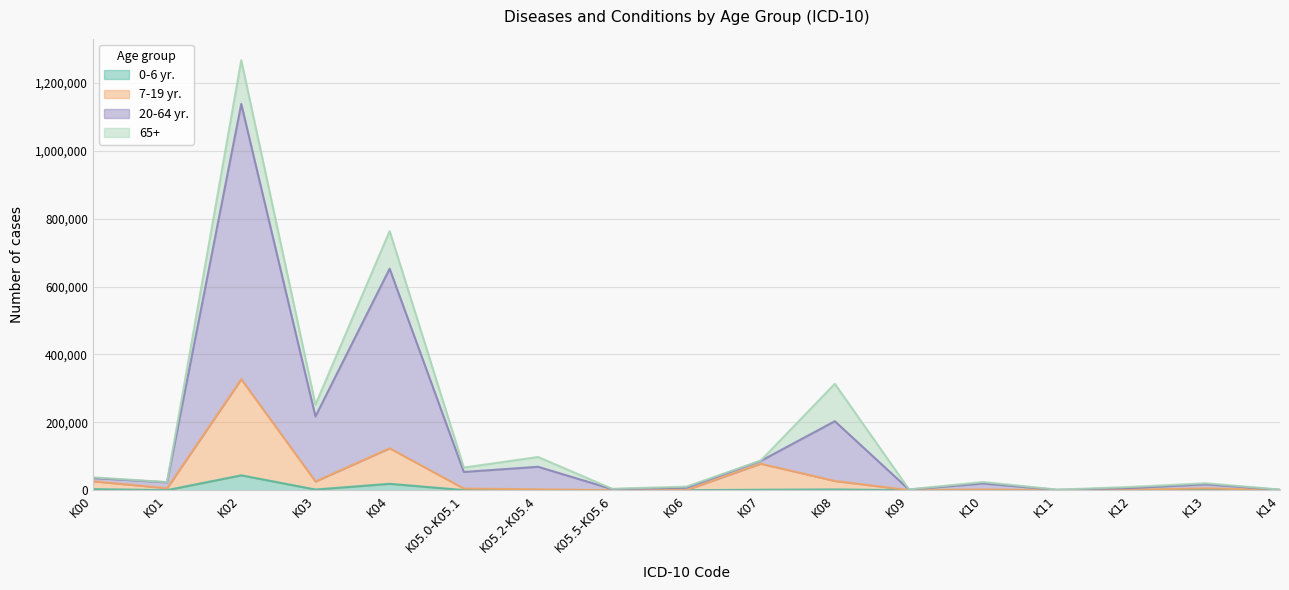

At which category is the sum across all series the highest?

K02